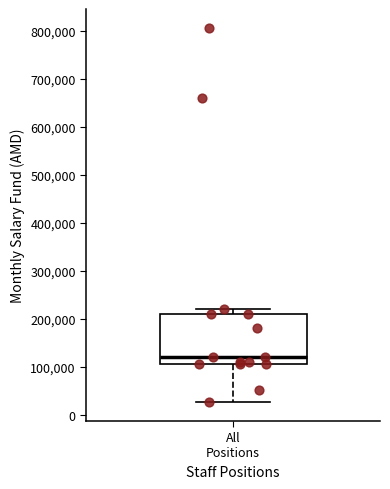

Where is the upper edge of the box for All Positions on the y-axis? The values are not printed on the chart, so give them approximately, as read against the axis.

210000